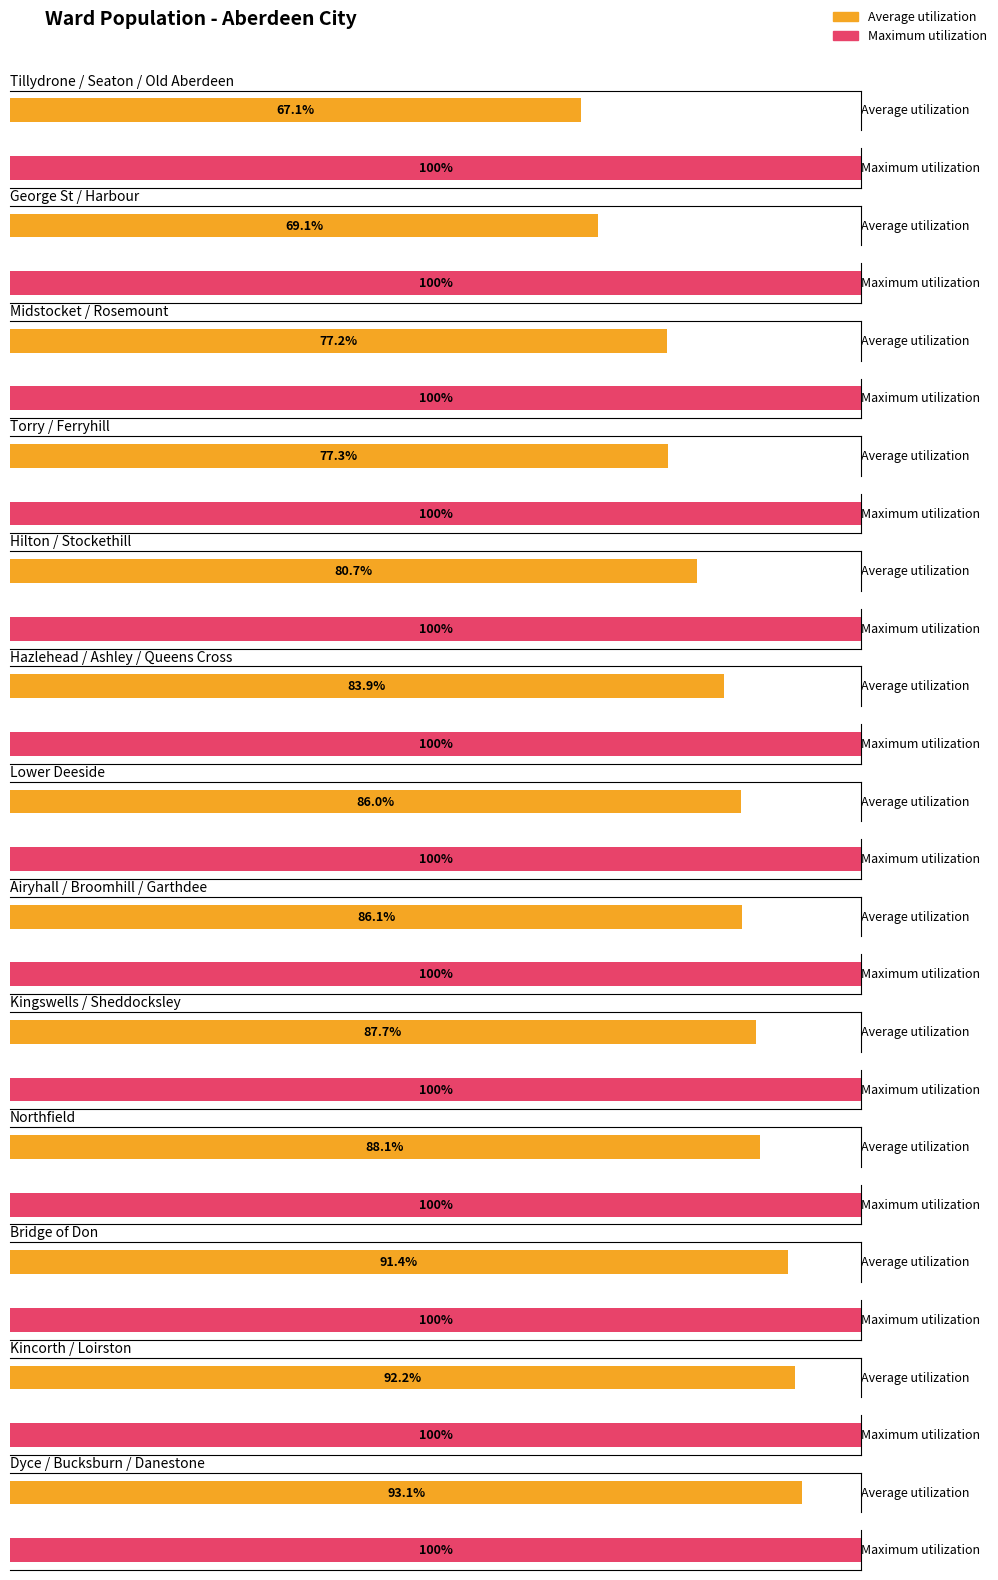

What are all the series names shown in the legend?

Average utilization, Maximum utilization